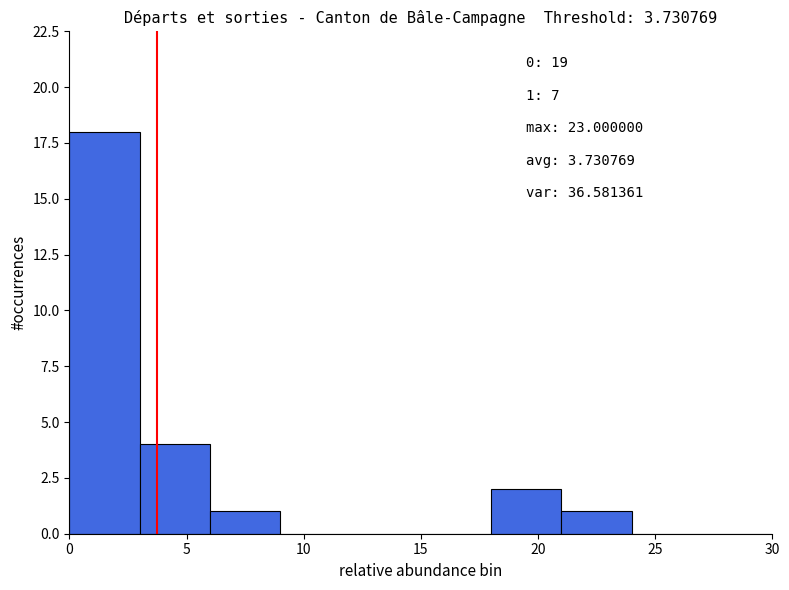

Over which range of the x-axis is the bar tallest?

0 to 3